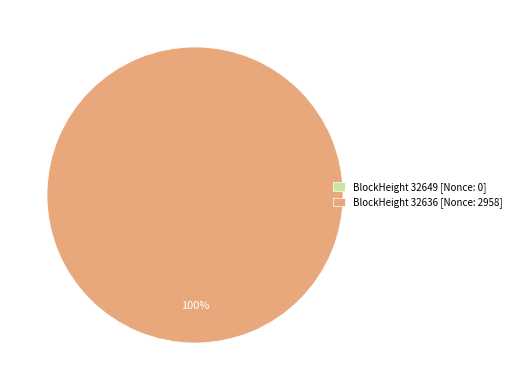

Which category has the biggest portion of the pie?

32636